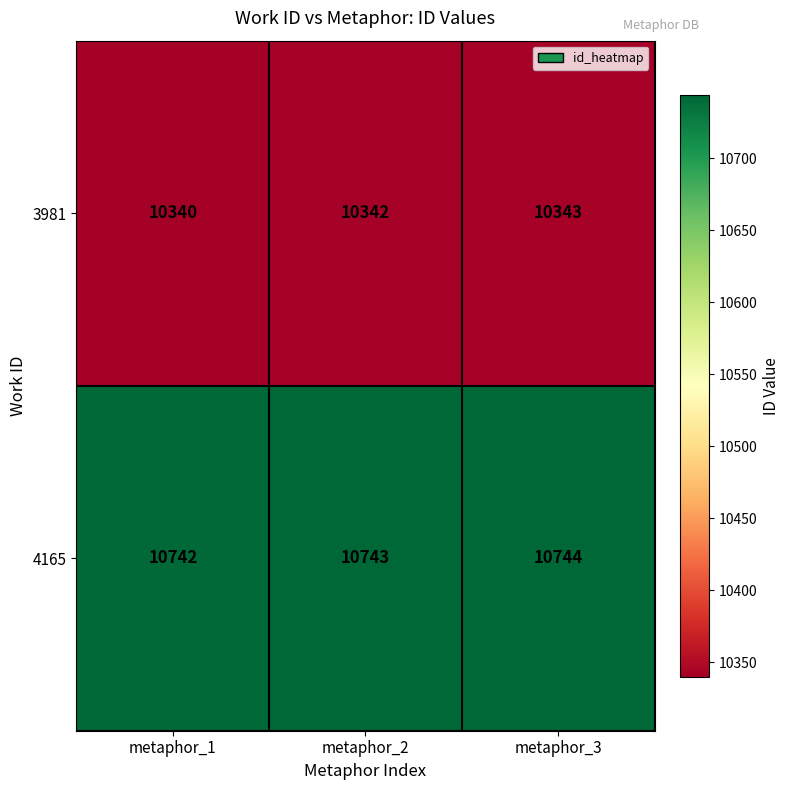

The 3981 series shows 6715 at metaphor_2. True or false?

False